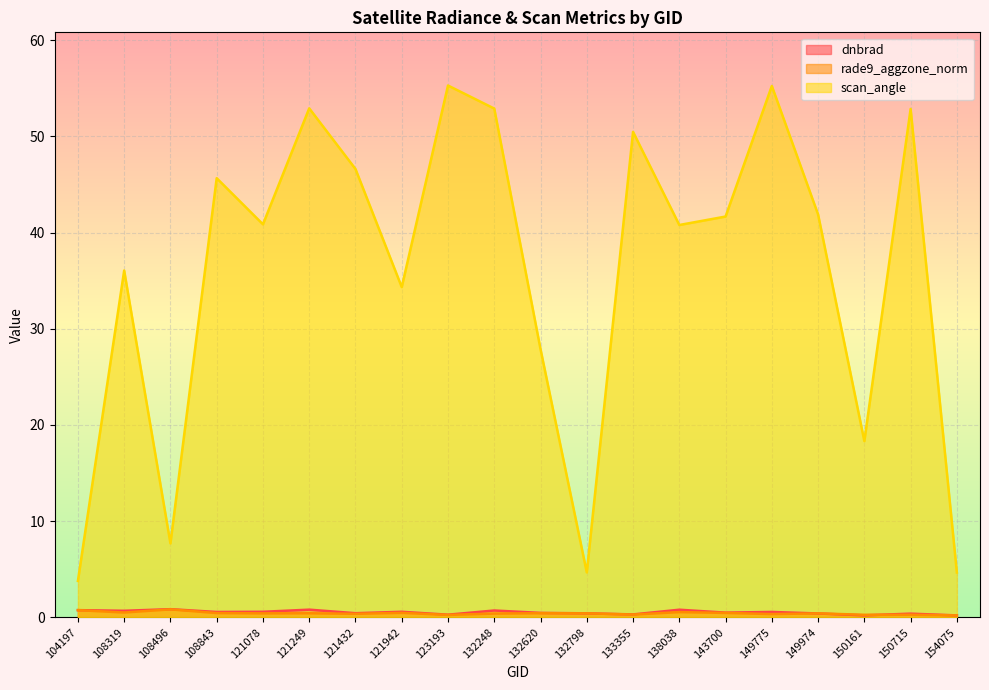

How many data points in scan_angle are above 41?

10